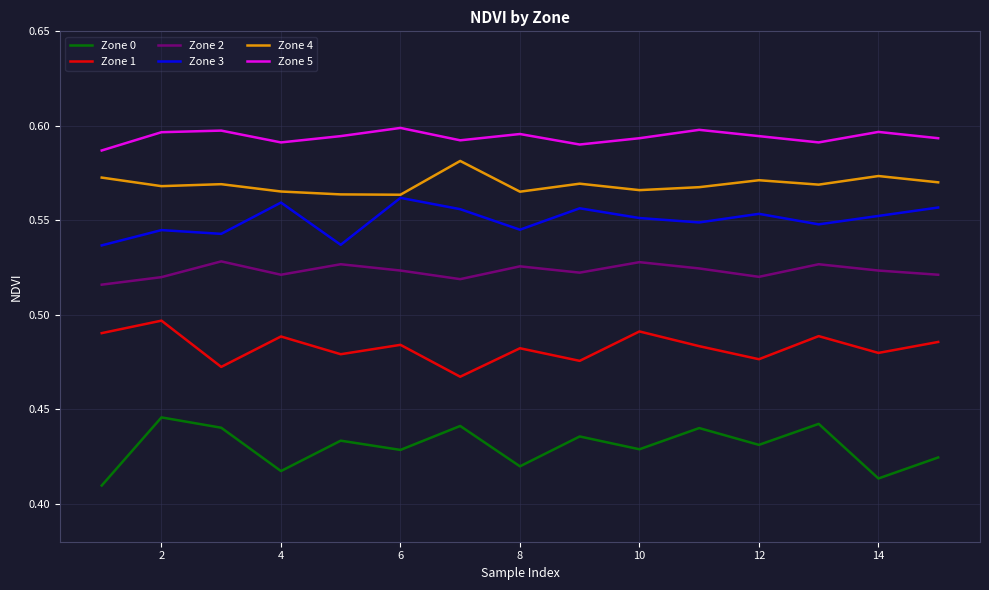

True or false: Zone 2 and Zone 4 intersect in this chart.

False